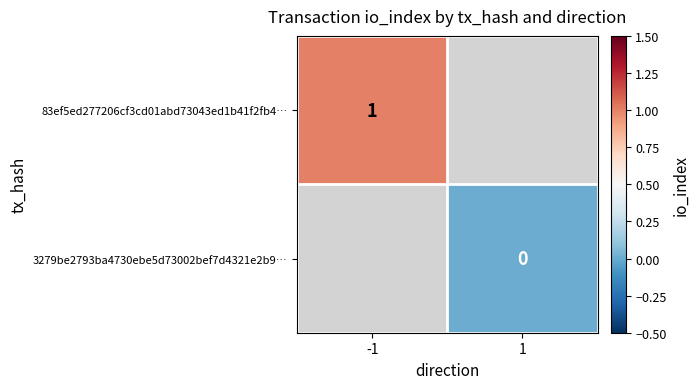

Which category has the lowest value in the 3279be2793ba4730ebe5d73002bef7d4321e2b9… series?

-1